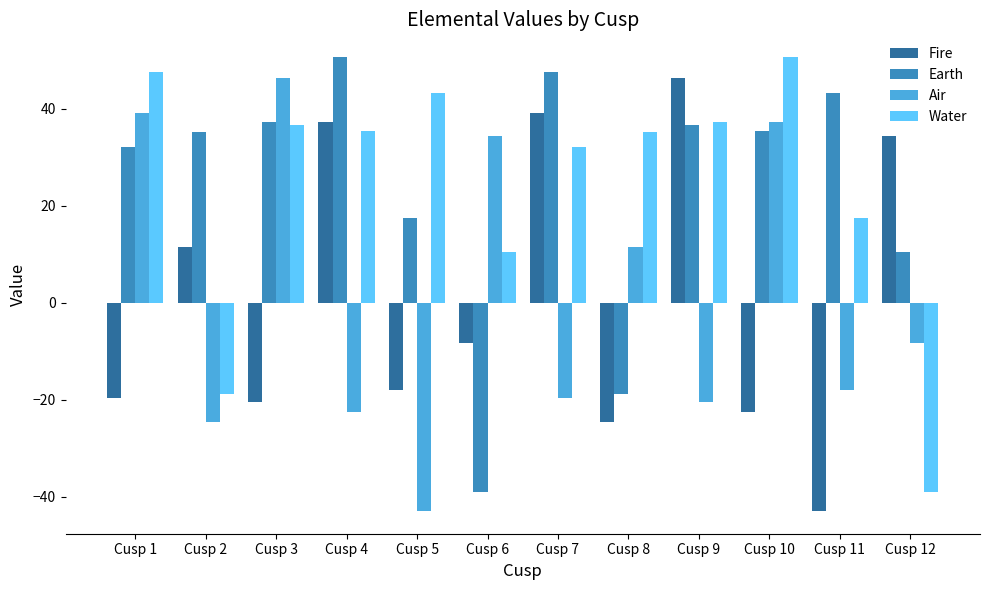

What is the spread (max minus min) of values at Cusp 3?

66.6